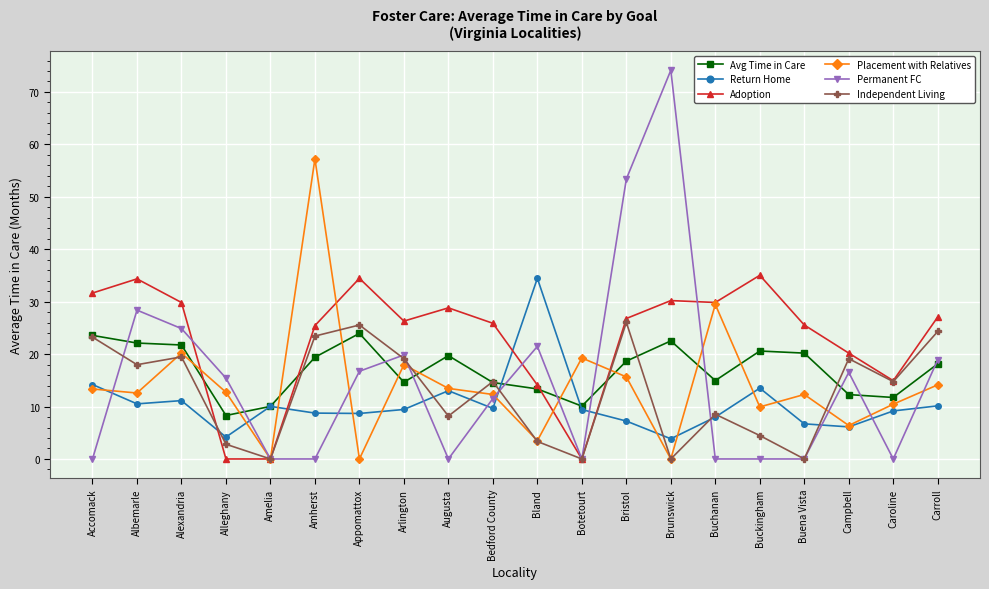

What position from the right is Alexandria?

18